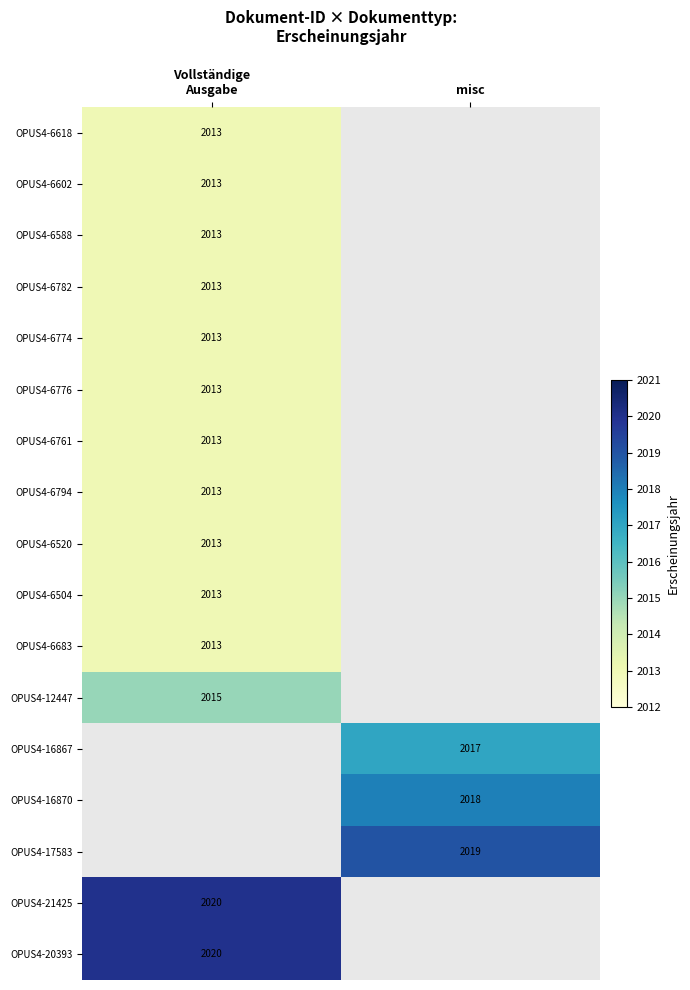

The value of OPUS4-12447 at misc is 0. True or false?

True